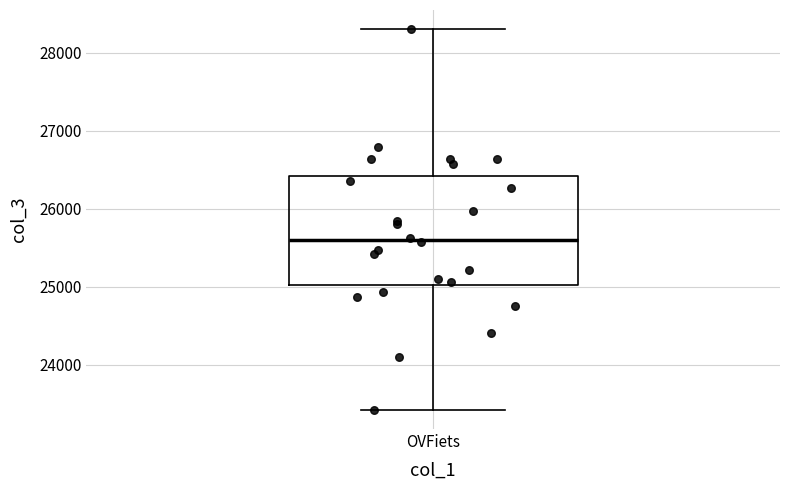

Transcribe this box plot: give where the median line is, the range the box spans, and where the two whiskers end, as read against the y-axis. The values are not printed on the chart, so give them approximately, as read against the axis.

median 25600, box 25000 to 26400, whiskers 23400 to 28300